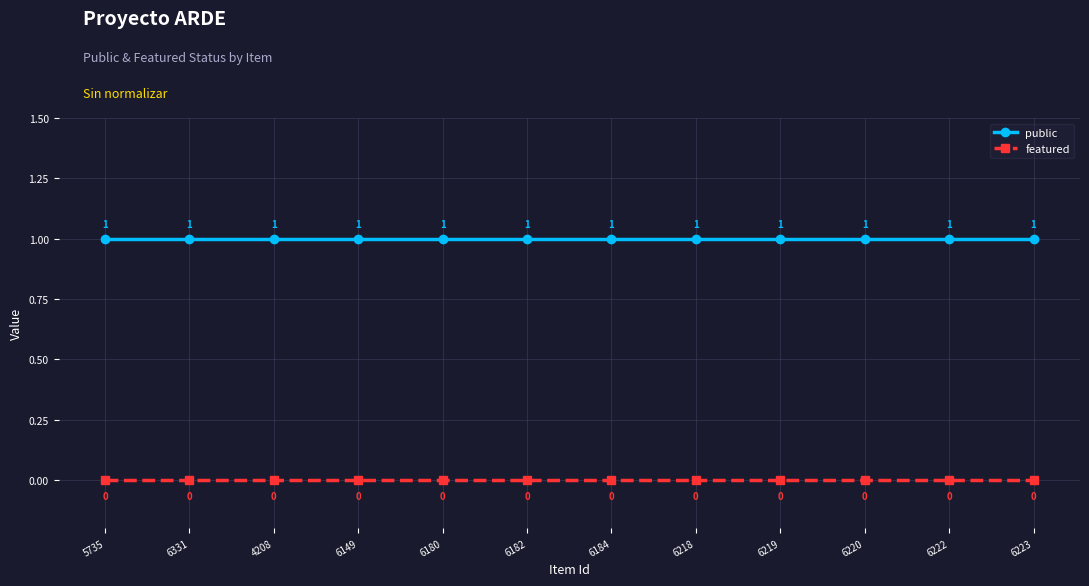

How many series are shown in this chart?

2